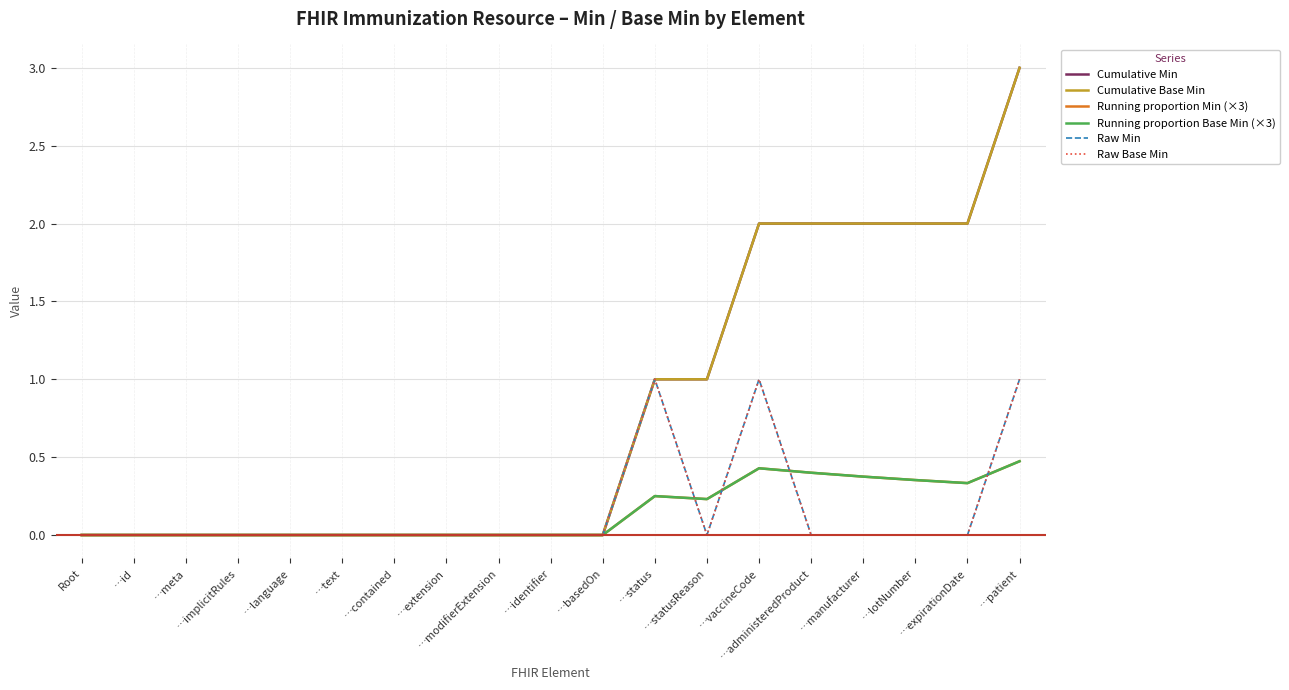

How many lines are shown in the chart?

6